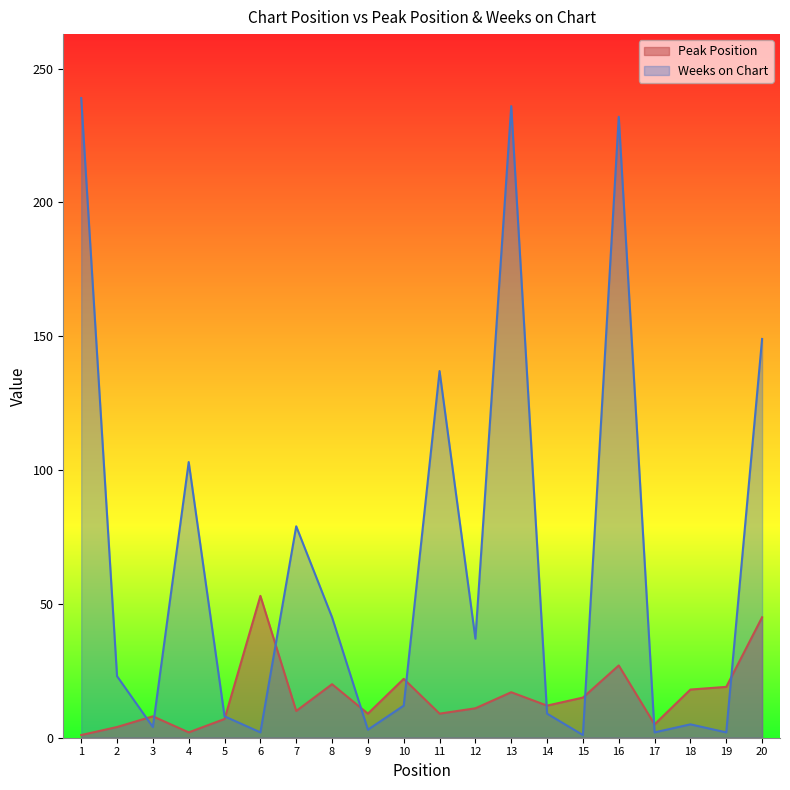

Rank the series by their average value, from highest to lowest.

Weeks on Chart, Peak Position